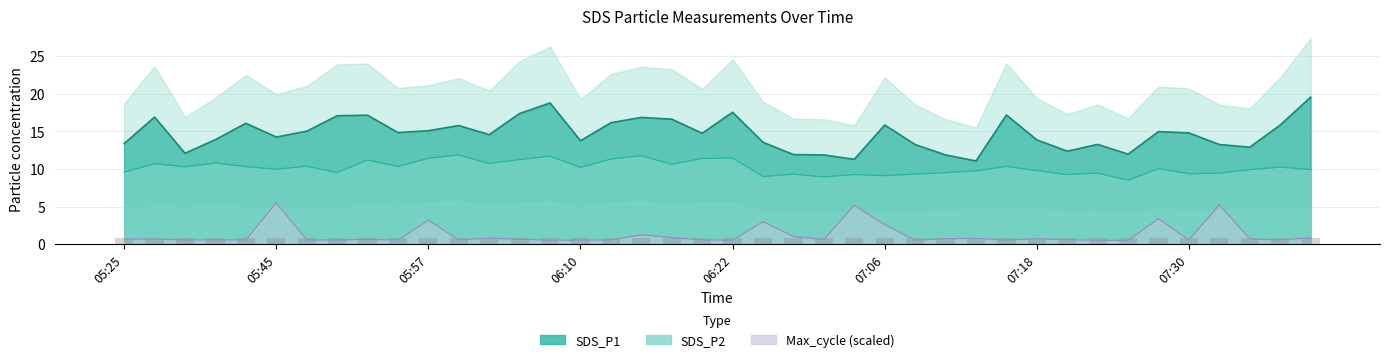

What is the minimum value for SDS_P1?

11.1